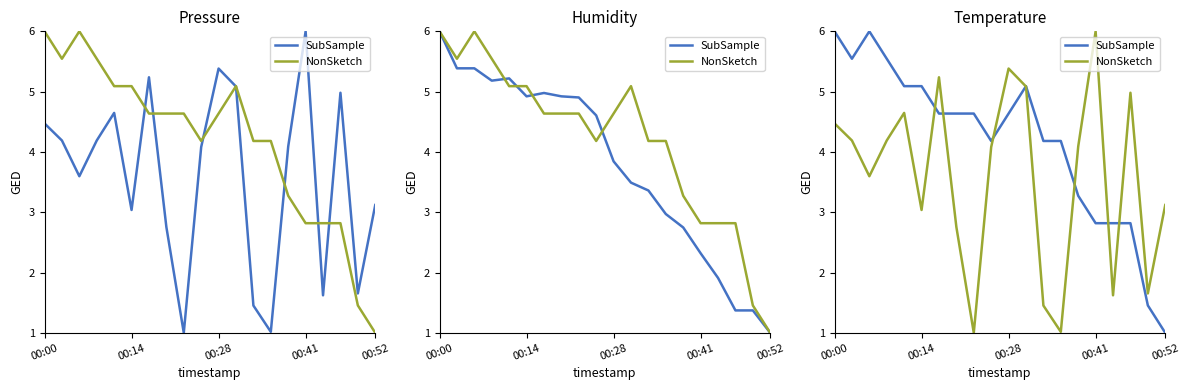

At which category is the sum across all series the highest?

00:00